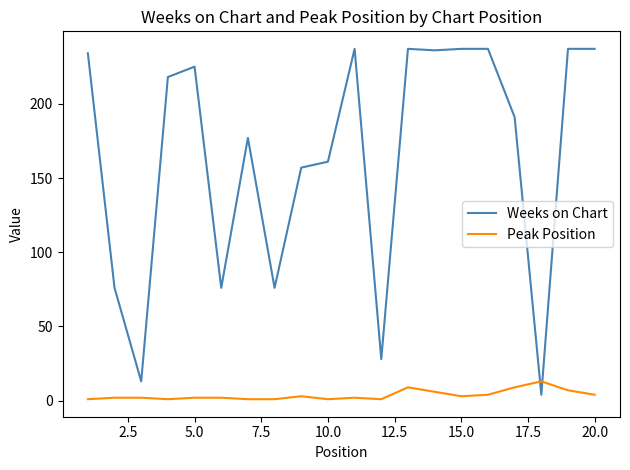

How many lines are shown in the chart?

2